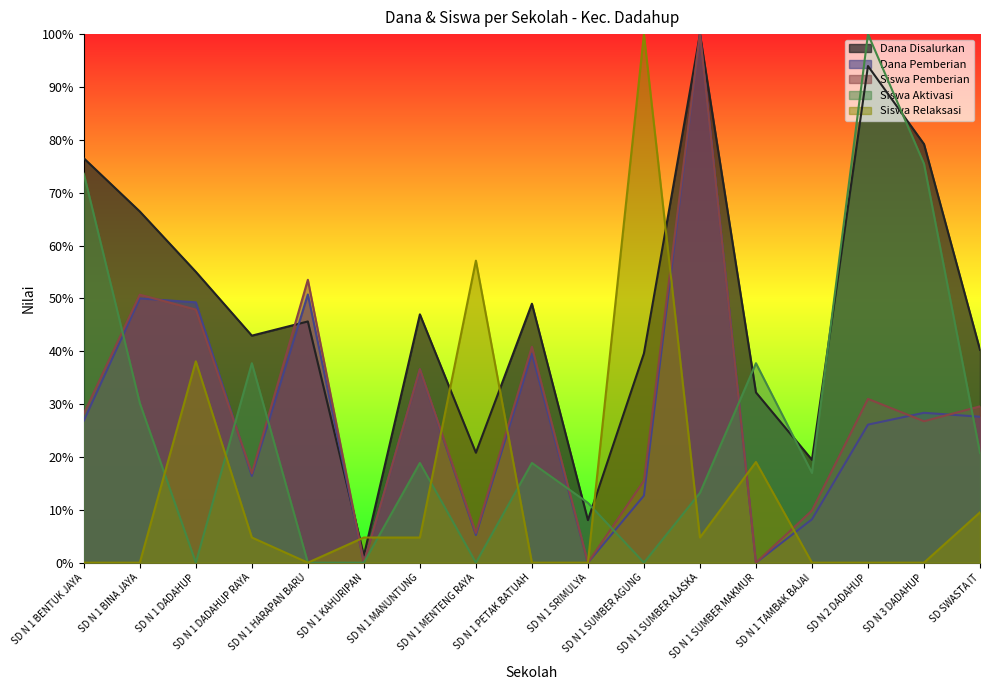

After their last crossing, which series has the higher values: Siswa Pemberian or Dana Disalurkan?

Dana Disalurkan